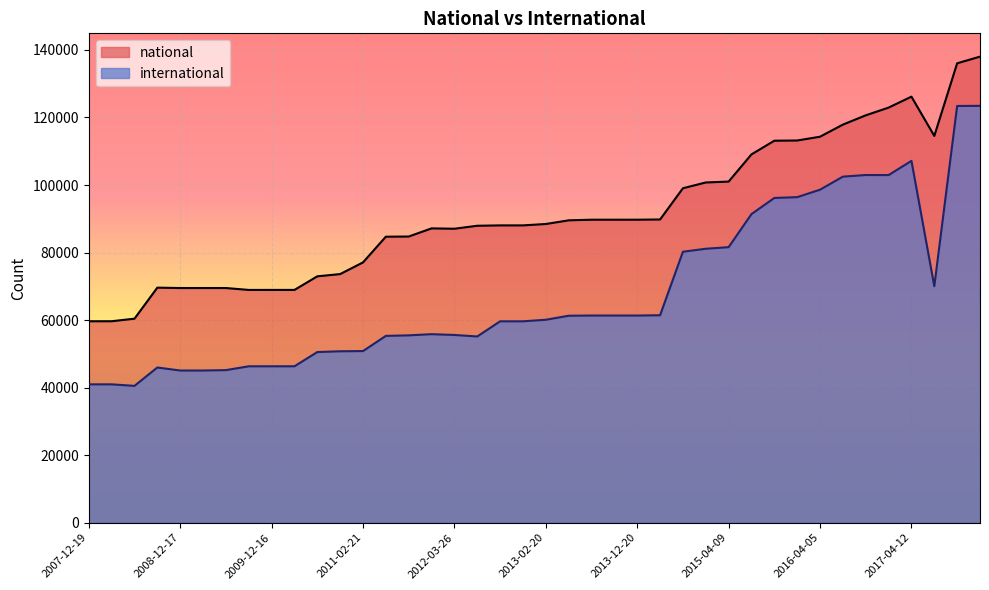

The international series shows 91392 at 2015-07-03. True or false?

True